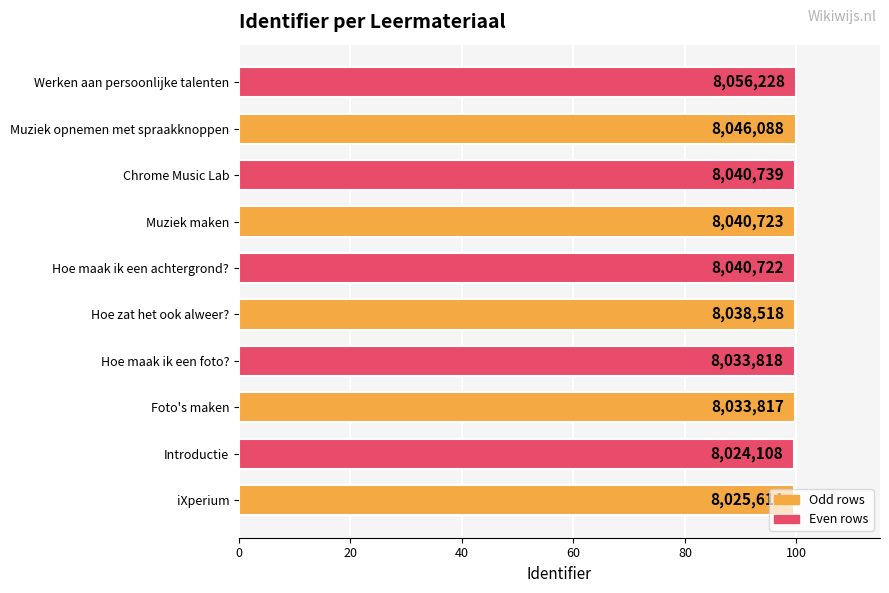

How many bars are there in total?

10